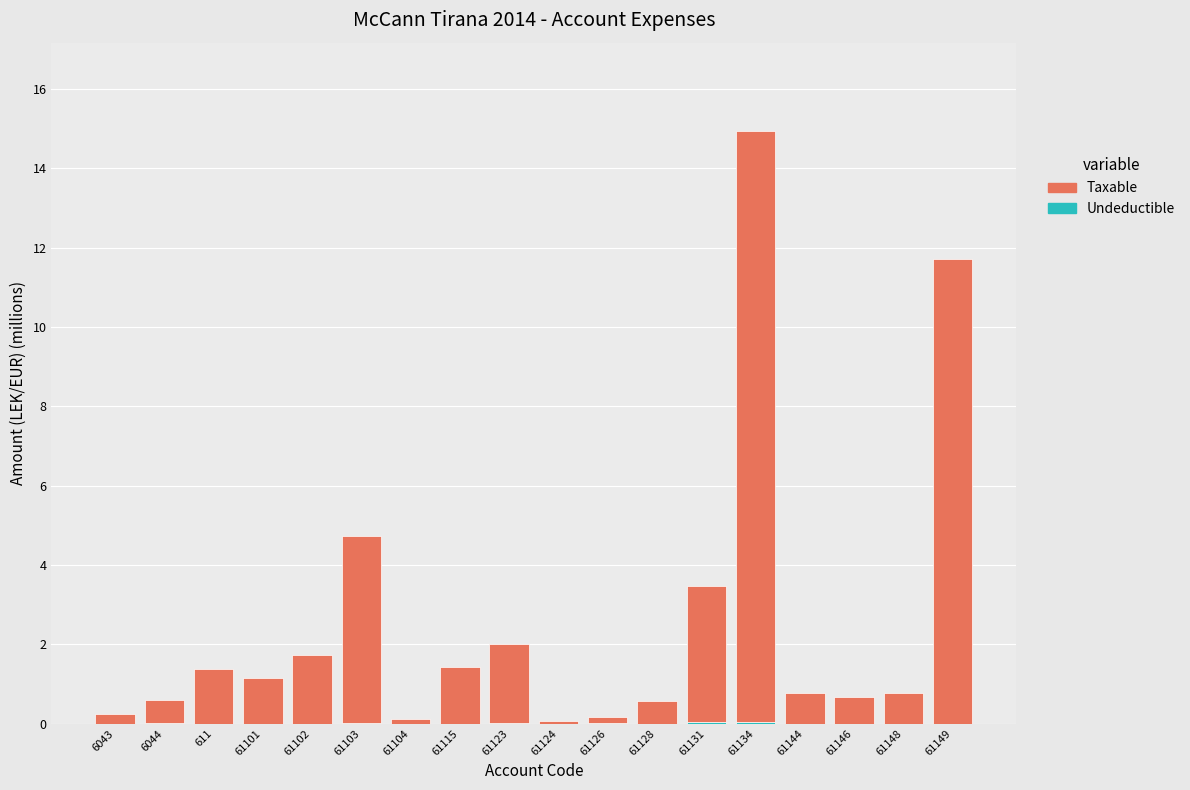

At which category is the sum across all series the highest?

61134